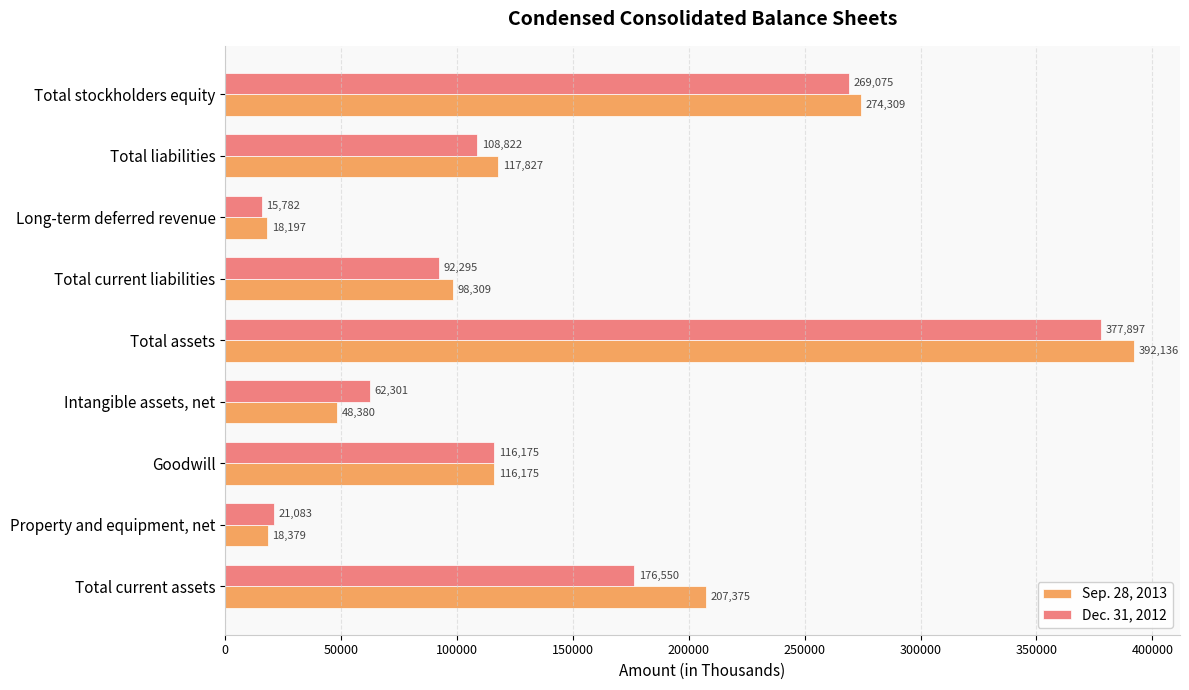

List the series in order of their overall mean, highest first.

Sep. 28, 2013, Dec. 31, 2012